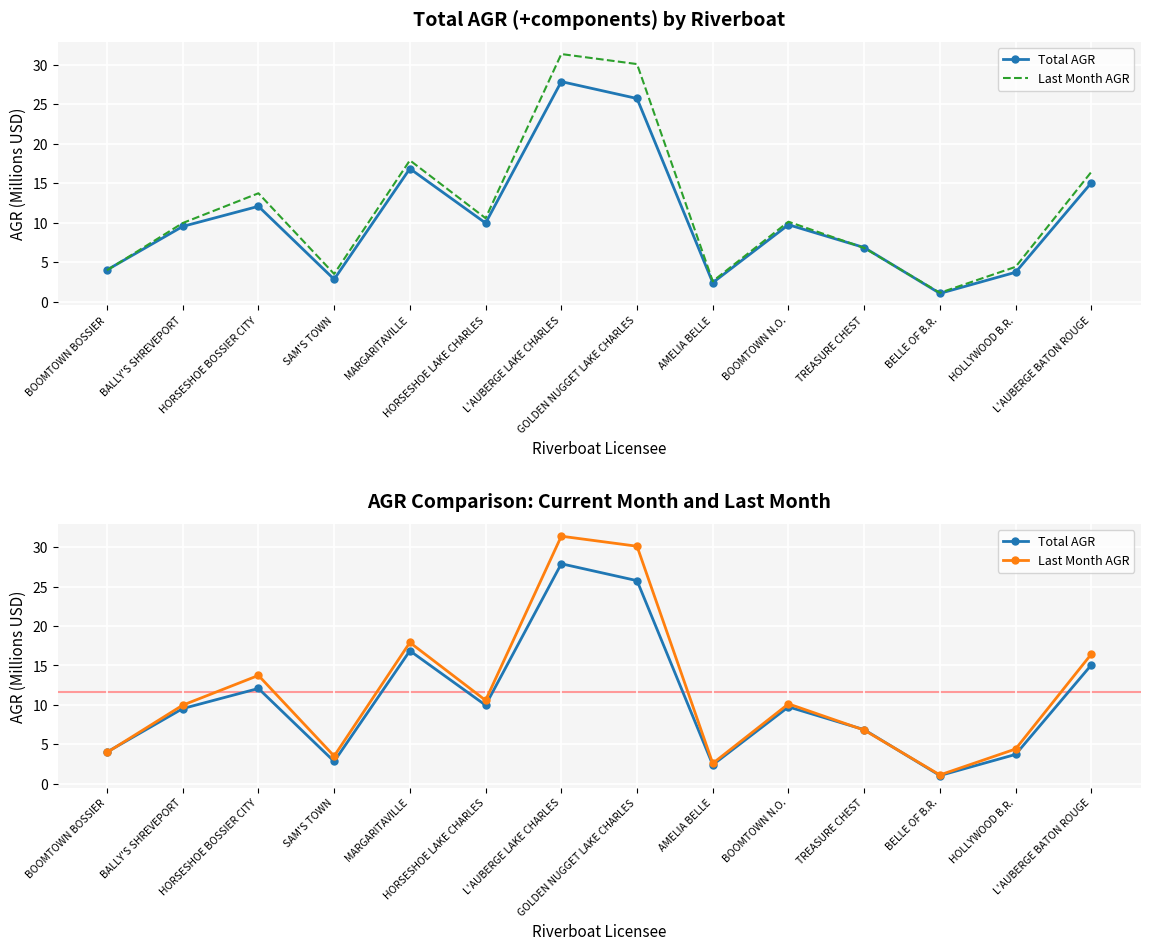

Which category has the highest value in the Total AGR series?

L'AUBERGE LAKE CHARLES